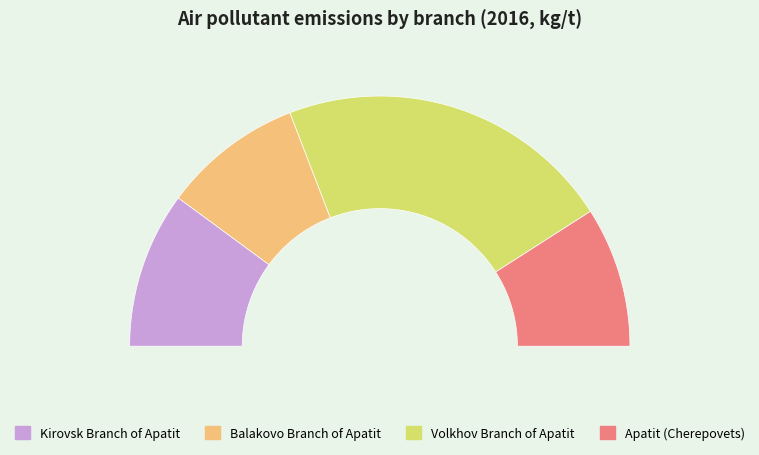

Is there any slice that represents more than half of the pie?

No